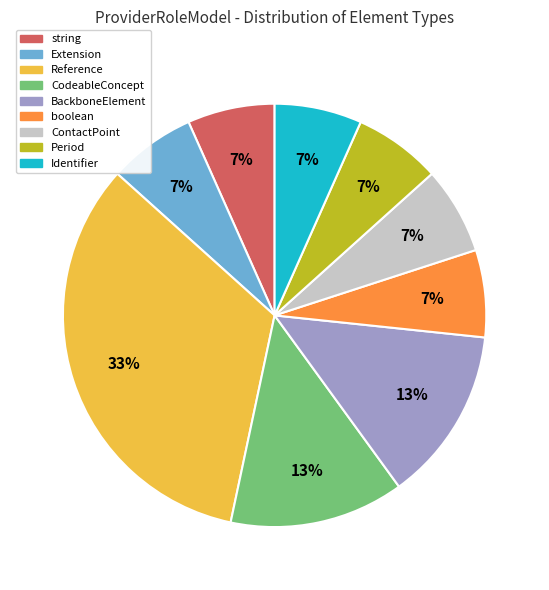

Is there any slice that represents more than half of the pie?

No